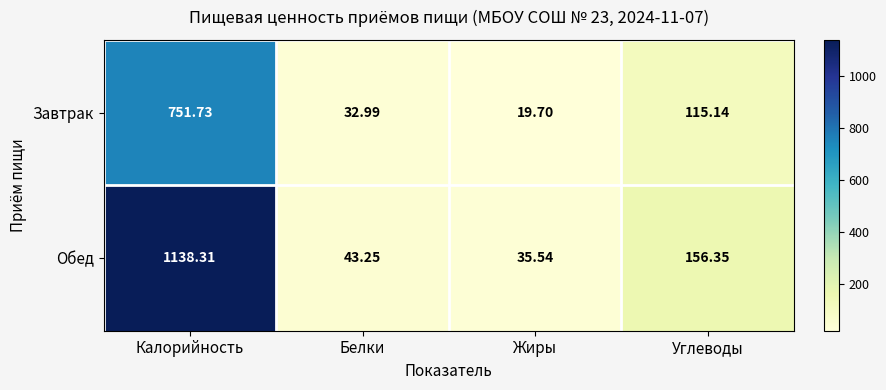

Rank the series by their average value, from lowest to highest.

Завтрак, Обед